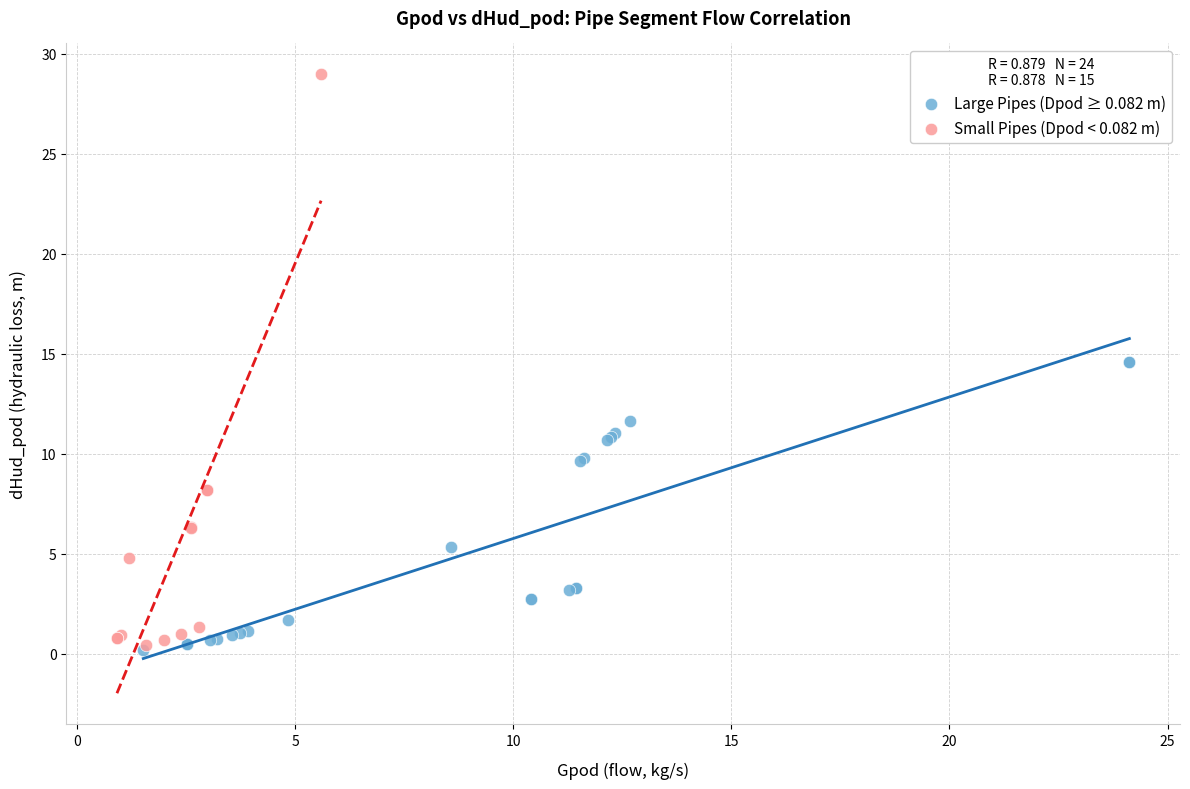

What are all the series names shown in the legend?

Large Pipes (Dpod ≥ 0.082 m), Small Pipes (Dpod < 0.082 m)